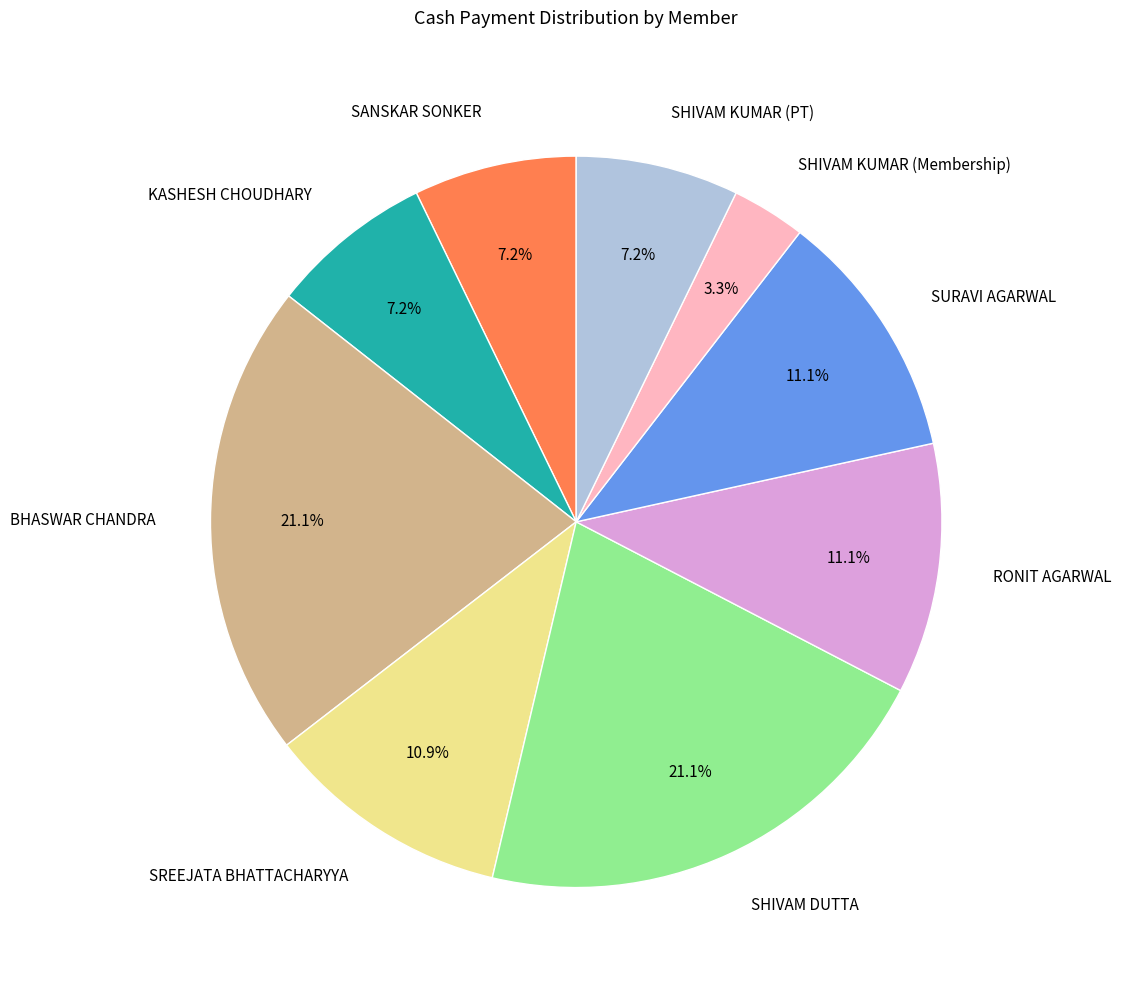

Approximately how many times larger is the value at SREEJATA BHATTACHARYYA compared to SHIVAM DUTTA?

0.5